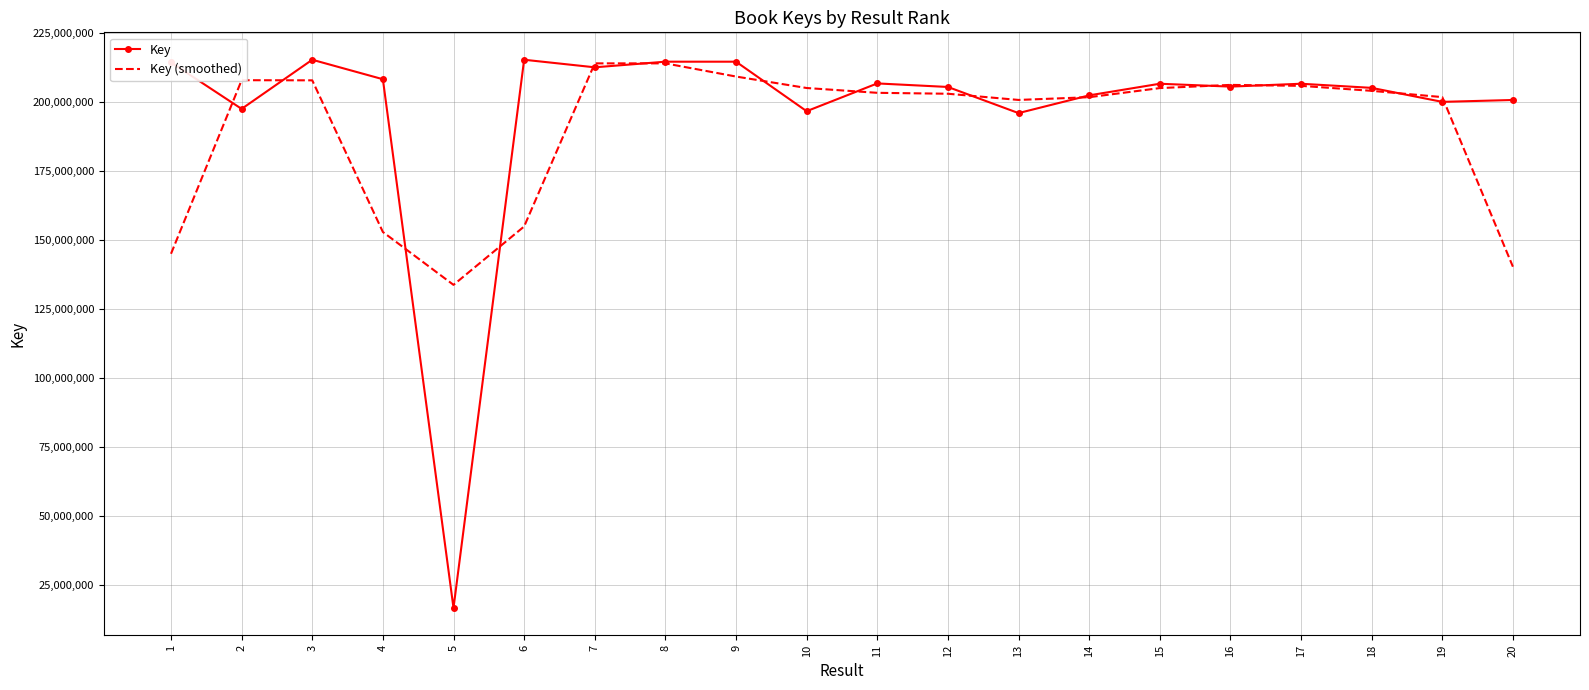

At how many categories does at least one series exceed 75842691?

20